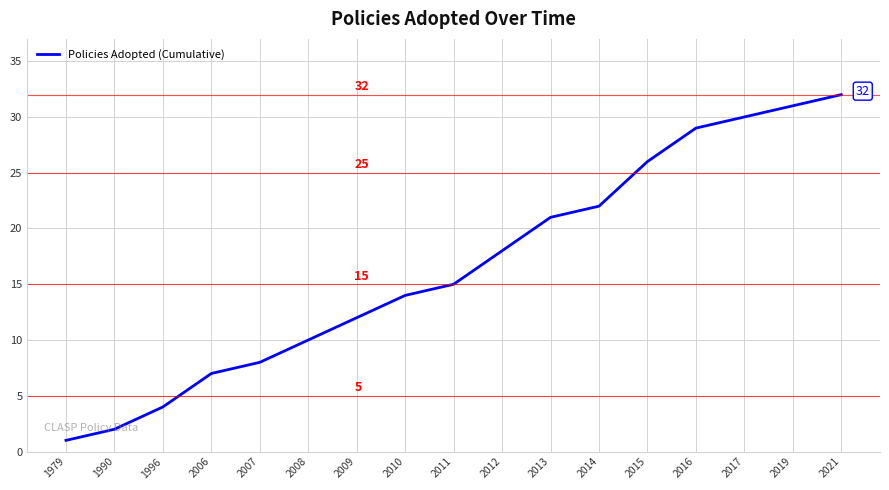

The chart shows a value of 2 at 1990. True or false?

True